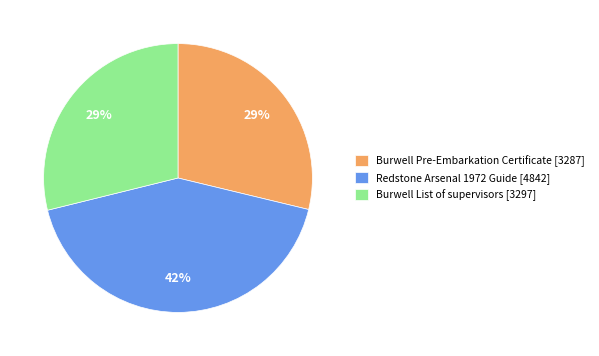

Is the sum of Burwell Pre-Embarkation Certificate [3287] and Redstone Arsenal 1972 Guide [4842] greater than half?

Yes